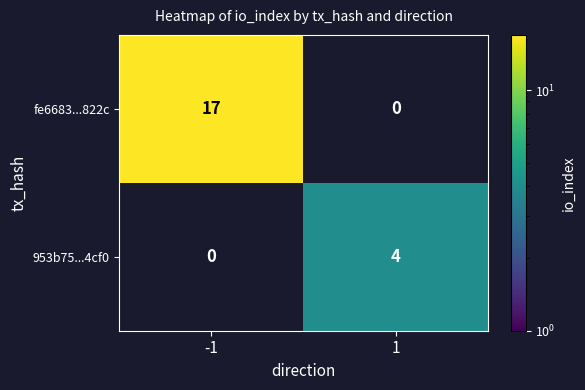

Rank the series by their average value, from lowest to highest.

953b75...4cf0, fe6683...822c